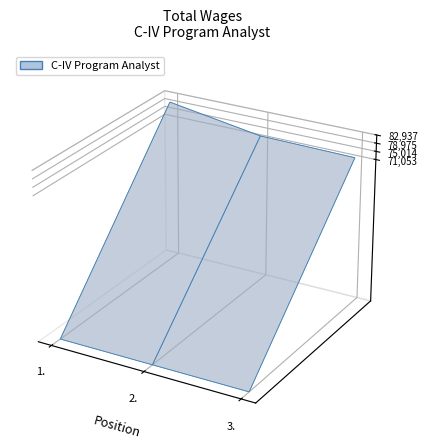

Reading left to right, what are all the values shown in this chart?

1.=80937	2.=73711	3.=73053